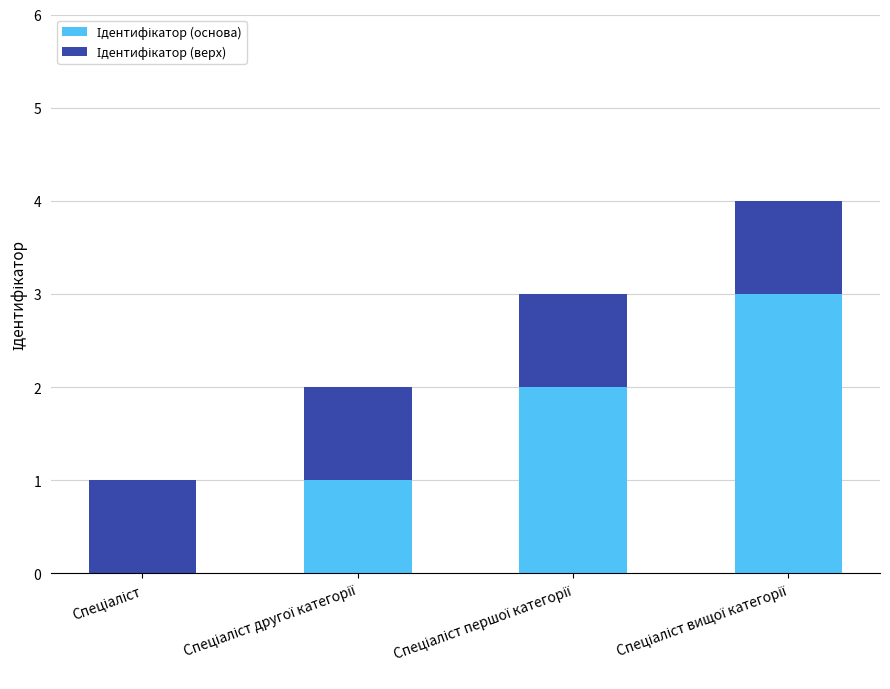

Count the number of data series in this chart.

2